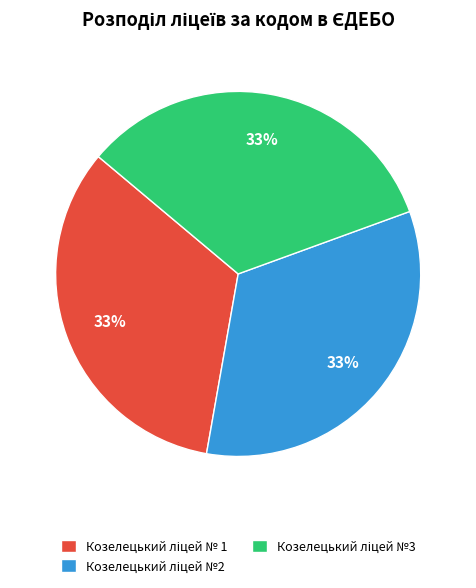

To the nearest percent, what is the average slice percentage?

33%